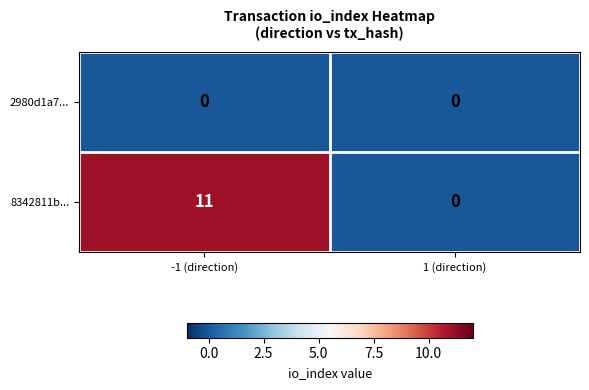

Reading left to right, extract all data points from this chart.

2980d1a7...: 0	0
8342811b...: 11	0